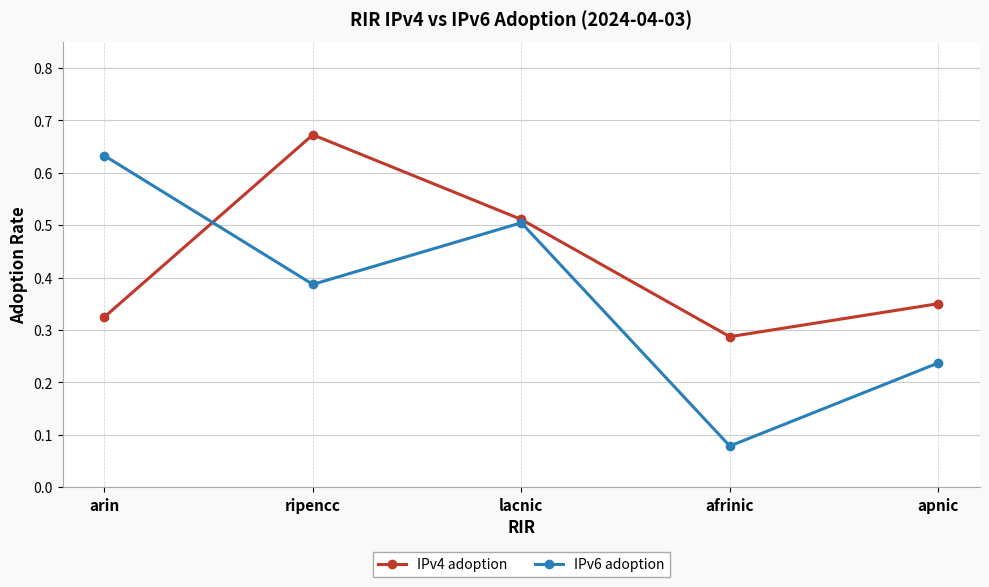

List the labels in order of IPv4 adoption value, largest first.

ripencc, lacnic, apnic, arin, afrinic